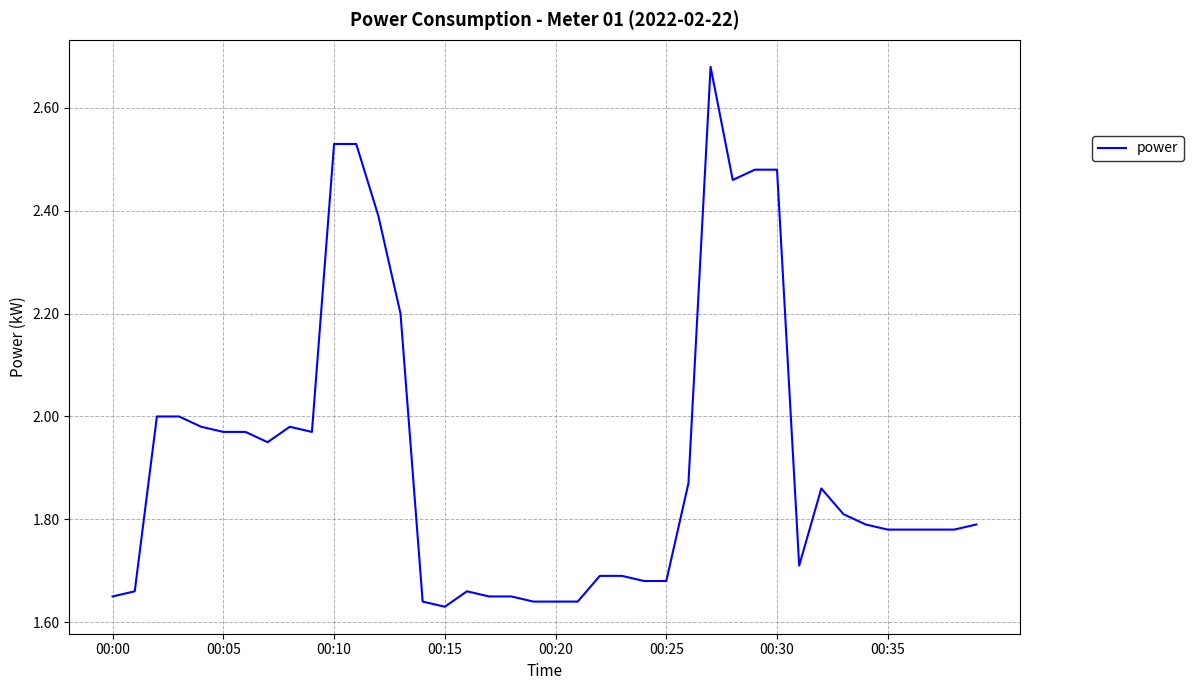

How many points are lower than both their immediate neighbors (excluding endpoints)?

5